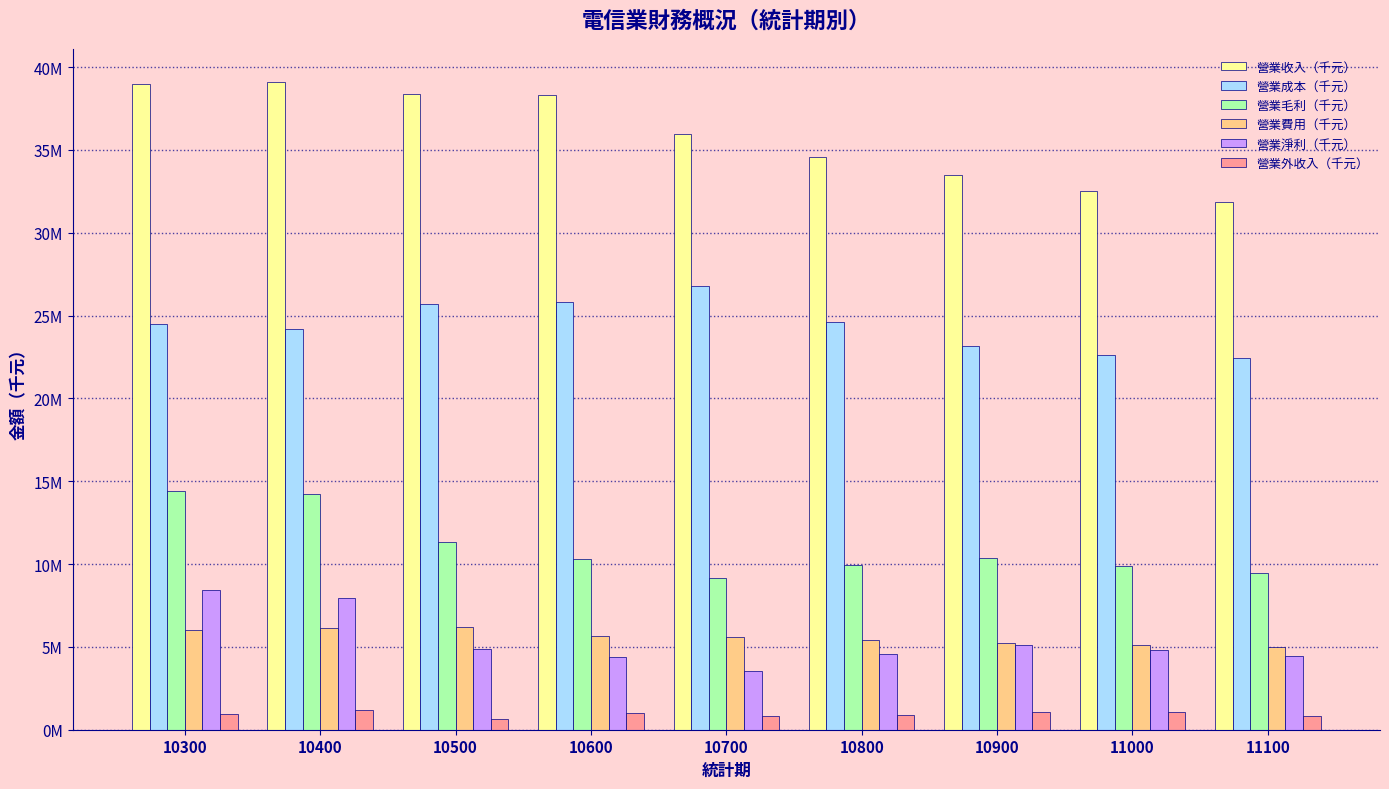

Reading left to right, transcribe all the data shown in this chart.

營業收入（千元）: 10300=38946839.4	10400=39118492.8	10500=38386716.3	10600=38335703.0	10700=35946177.0	10800=34568834.0	10900=33494576.0	11000=32500039.0	11100=31867889.0
營業成本（千元）: 10300=24519162.6	10400=24172978.8	10500=25672358.4	10600=25827069.6	10700=26807412.0	10800=24615702.0	10900=23134170.0	11000=22610038.0	11100=22431606.0
營業毛利（千元）: 10300=14427676.9	10400=14224896.6	10500=11321140.4	10600=10326227.6	10700=9138765.0	10800=9953132.0	10900=10360406.0	11000=9890001.0	11100=9436283.0
營業費用（千元）: 10300=5992476.3	10400=6125180.7	10500=6196502.9	10600=5633567.4	10700=5599468.0	10800=5395324.0	10900=5226719.0	11000=5089395.0	11100=5012596.0
營業淨利（千元）: 10300=8441749.2	10400=7978632.7	10500=4878071.8	10600=4361480.3	10700=3539297.0	10800=4557808.0	10900=5133687.0	11000=4800606.0	11100=4423687.0
營業外收入（千元）: 10300=939367.8	10400=1167948.2	10500=675405.3	10600=1013075.0	10700=799360.0	10800=912682.0	10900=1090061.0	11000=1053019.0	11100=850864.0